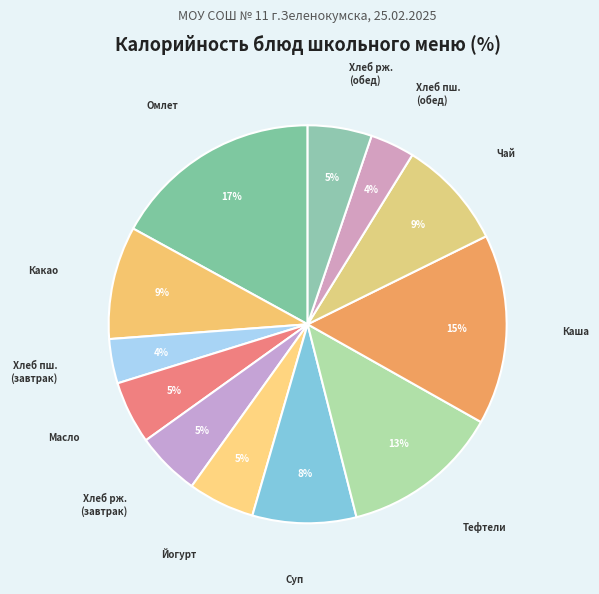

Count the number of slices in the pie.

12